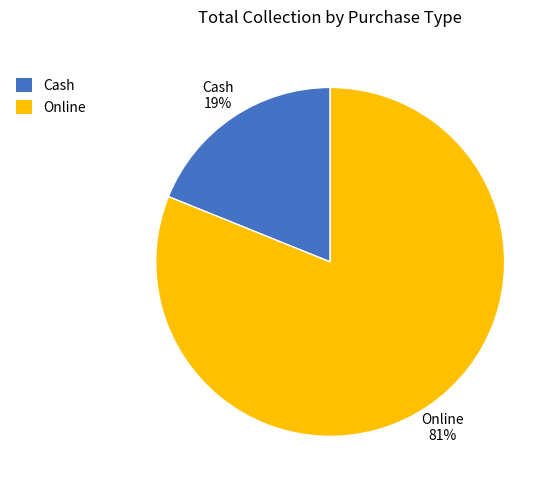

Which category accounts for the majority?

Online